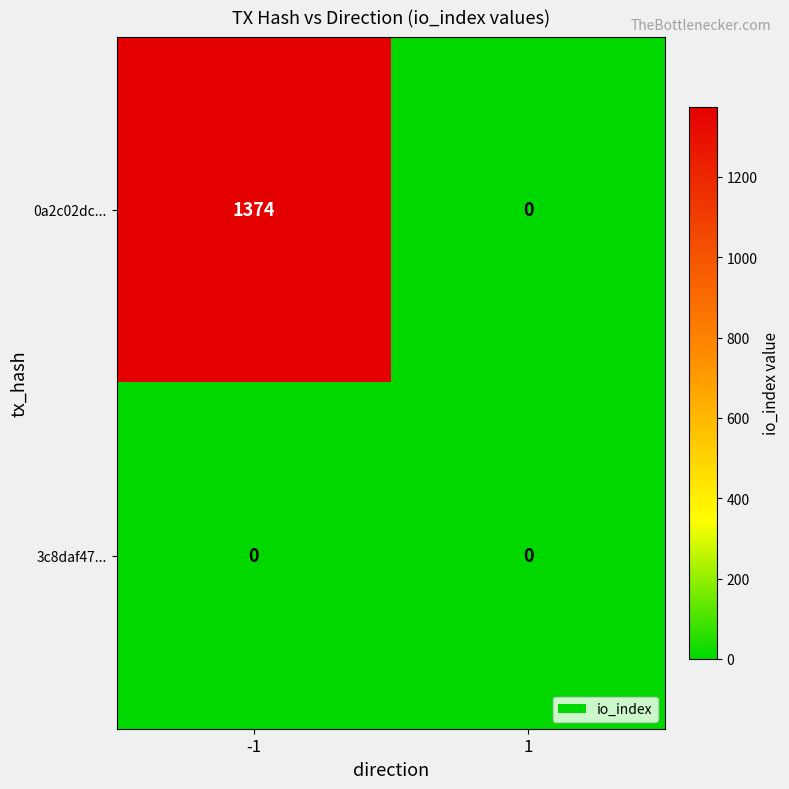

What is the highest value of the 0a2c02dc... series?

1374